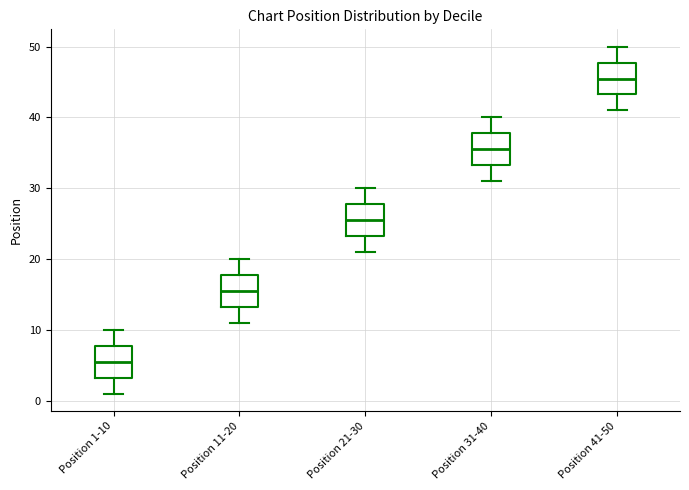

Where does the upper whisker of the box for Position 31-40 end on the y-axis? The values are not printed on the chart, so give them approximately, as read against the axis.

40